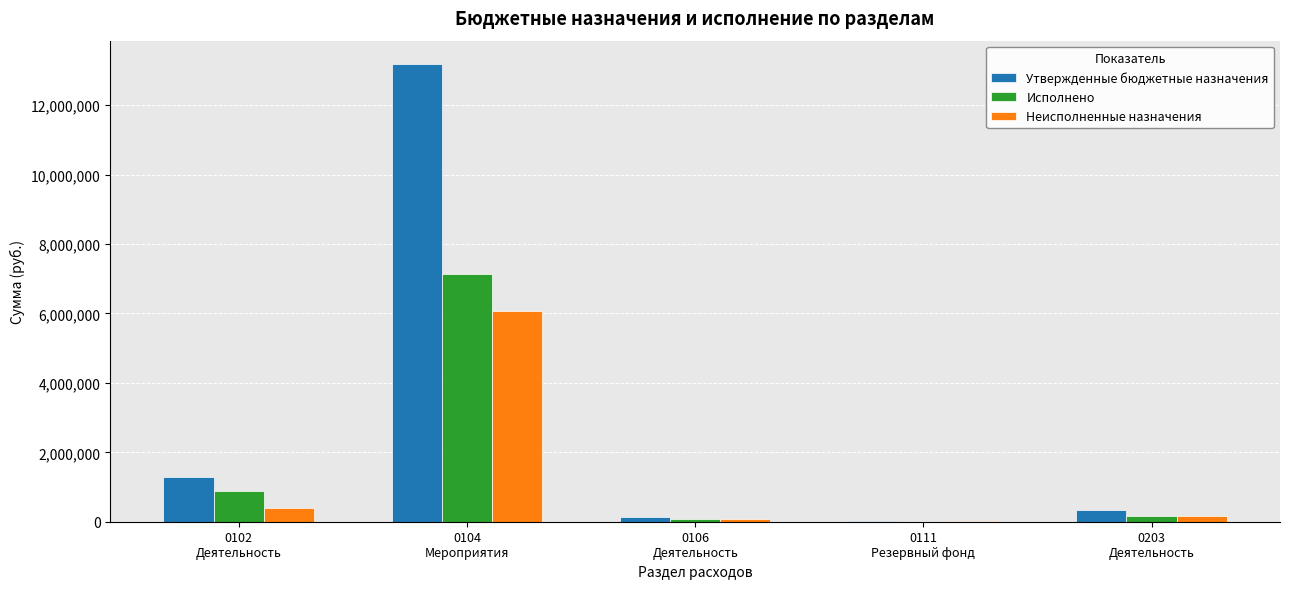

At which category is the sum across all series the highest?

0104
Мероприятия